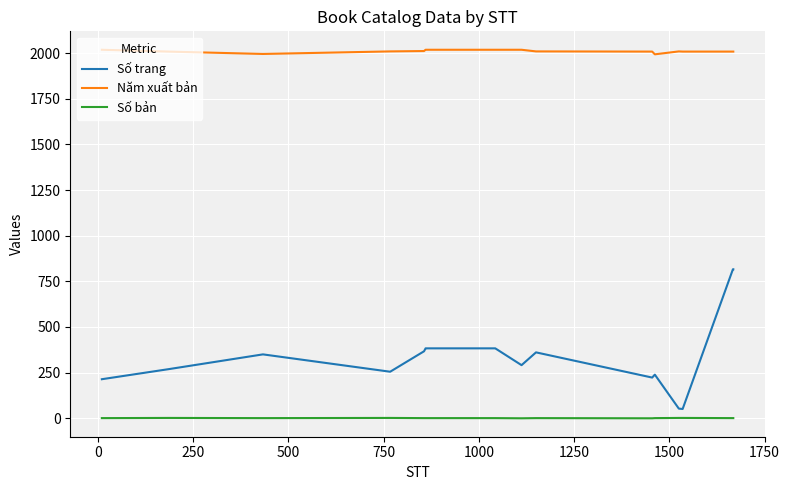

What is the maximum value for Năm xuất bản?

2018